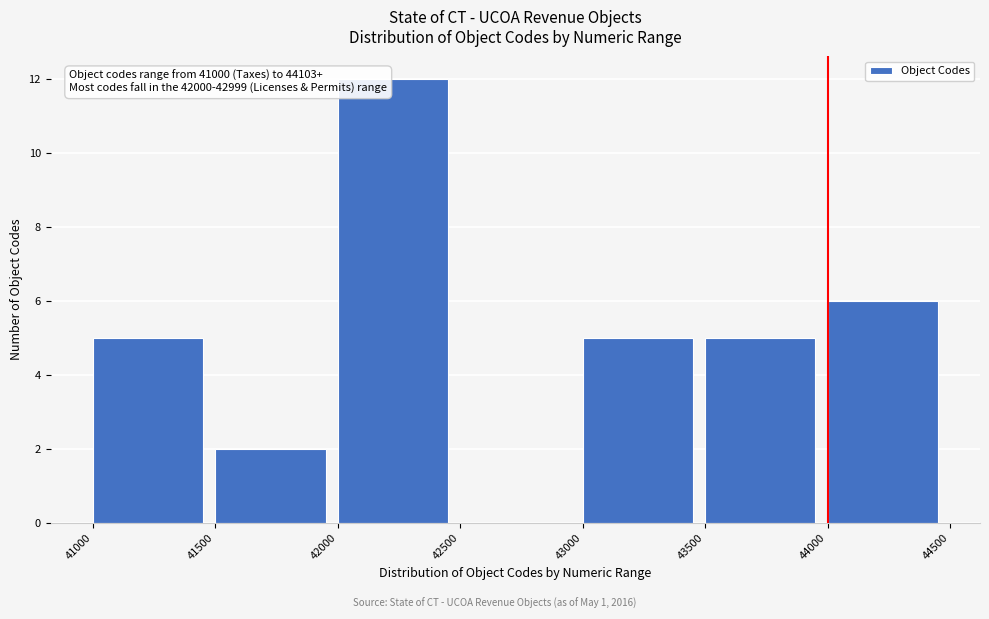

Over which range of the x-axis is the bar tallest?

42000 to 42500